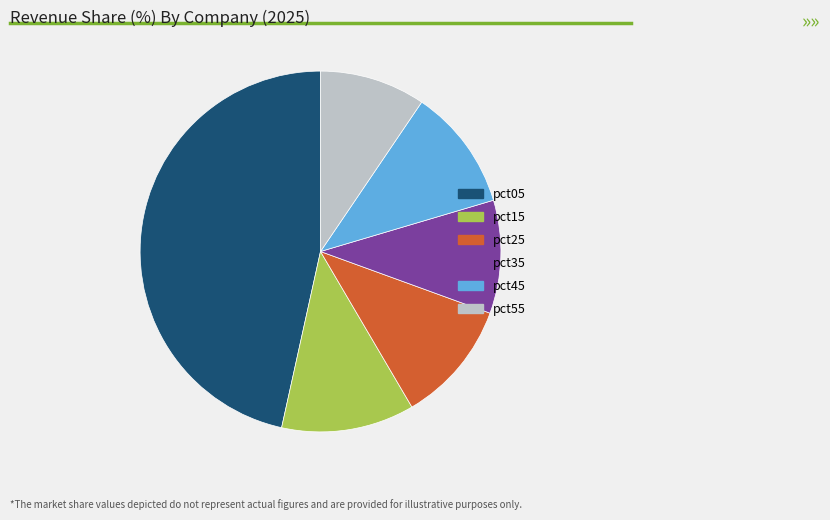

Count the number of slices in the pie.

6